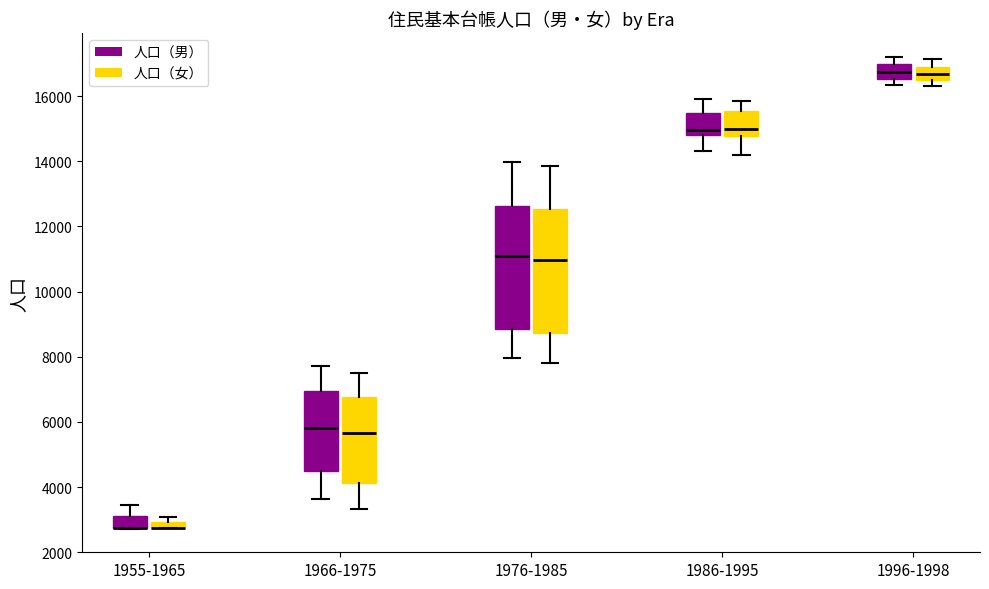

Where is the lower edge of the box for 1986-1995 (人口（女）) on the y-axis? The values are not printed on the chart, so give them approximately, as read against the axis.

14800